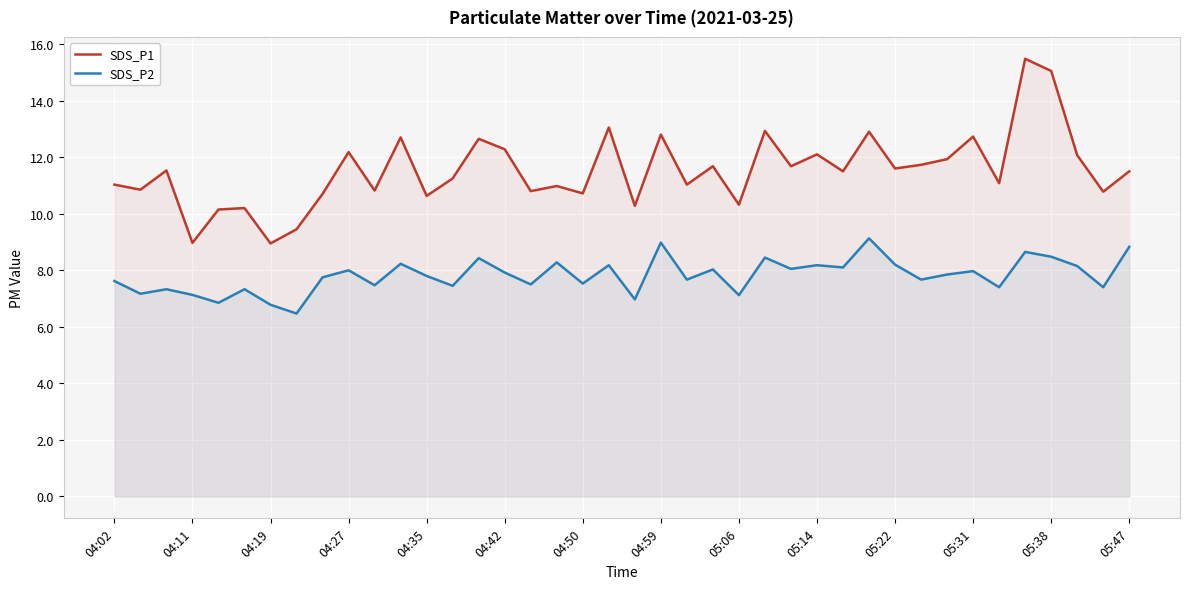

The value of SDS_P2 at 37 is 13.8. True or false?

False